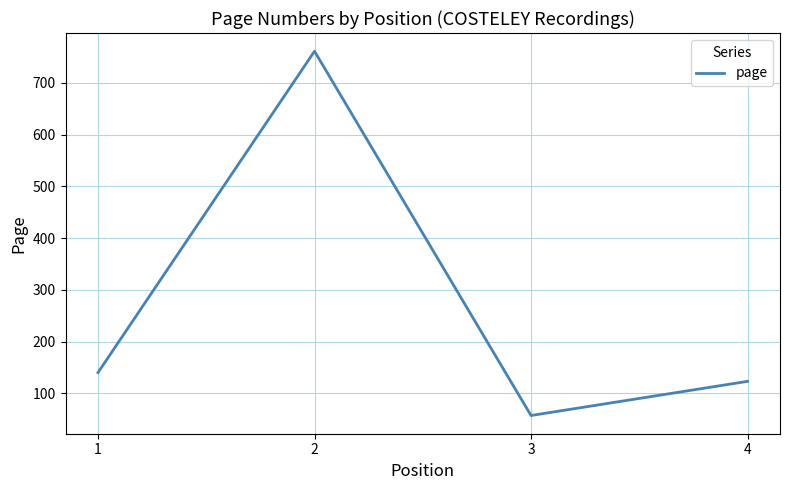

True or false: there are more than 1 points higher than both neighbors.

False